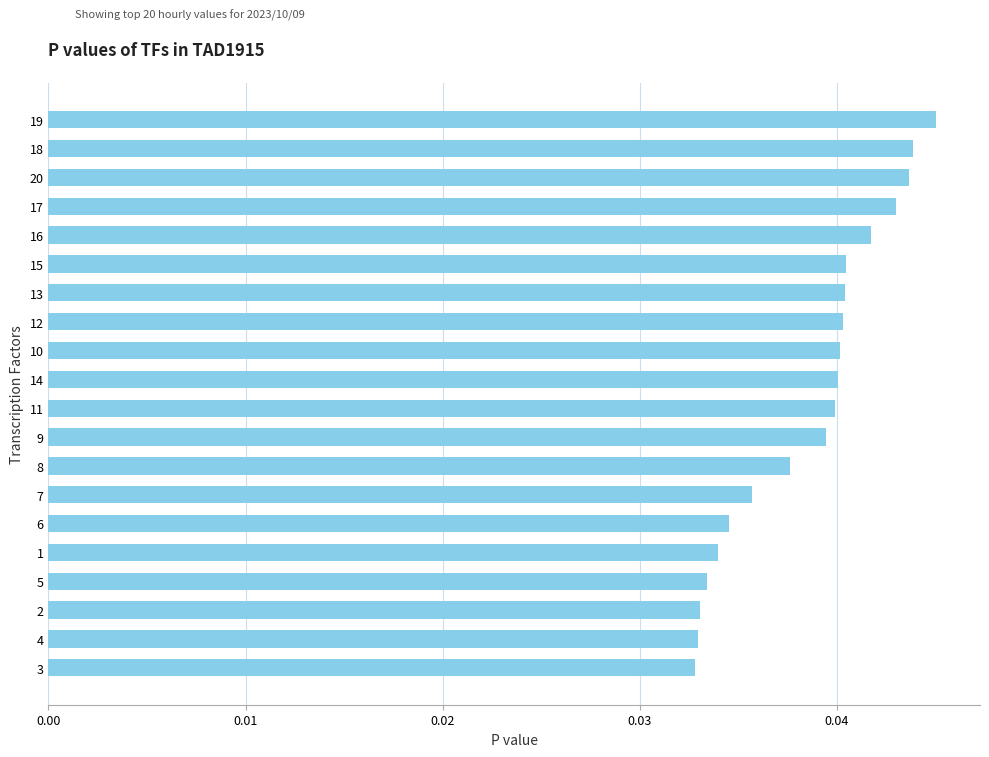

How many values are between 0 and 1?

20